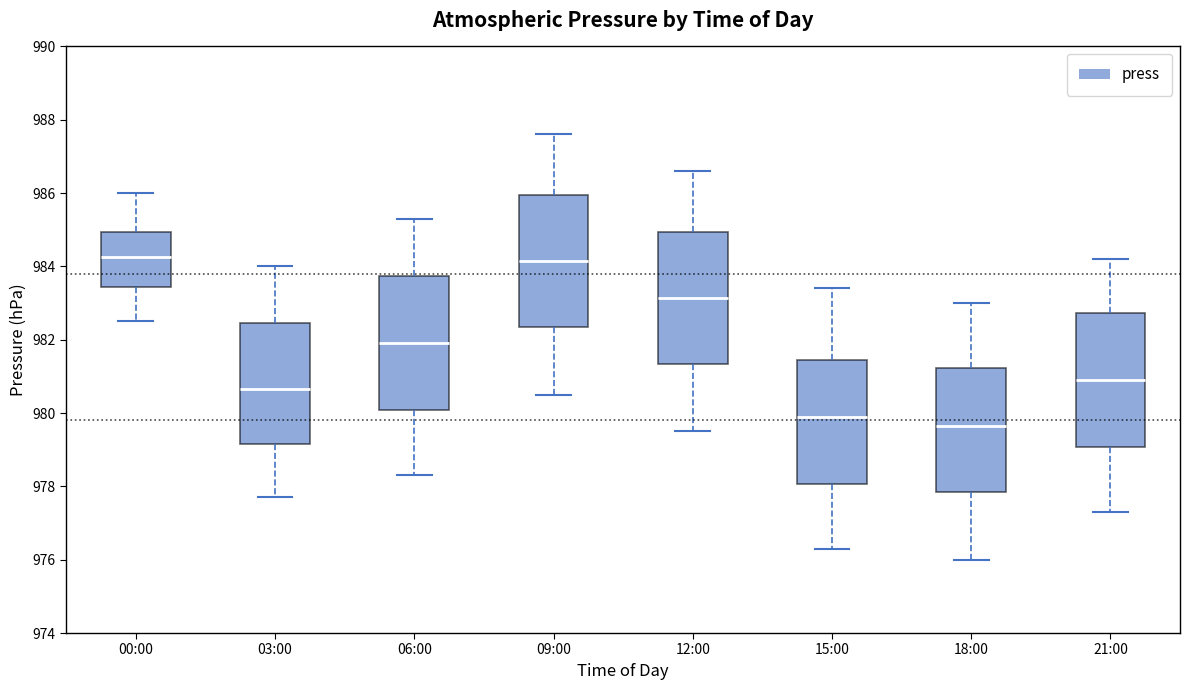

Where does the lower whisker of the box for 00:00 end on the y-axis? The values are not printed on the chart, so give them approximately, as read against the axis.

982.6